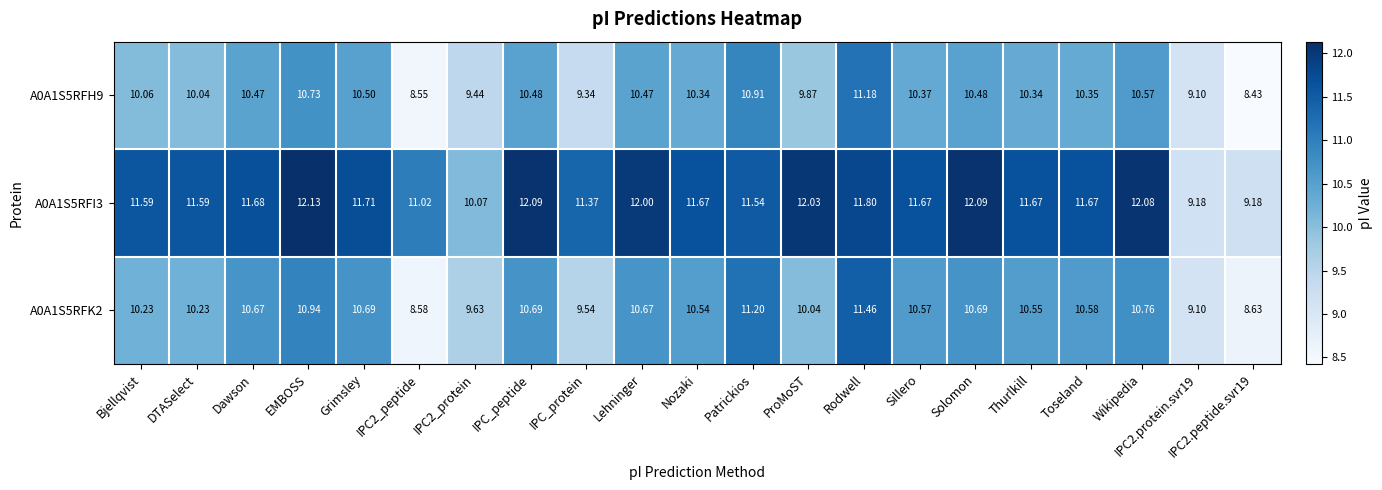

How many categories are shown in the chart?

21